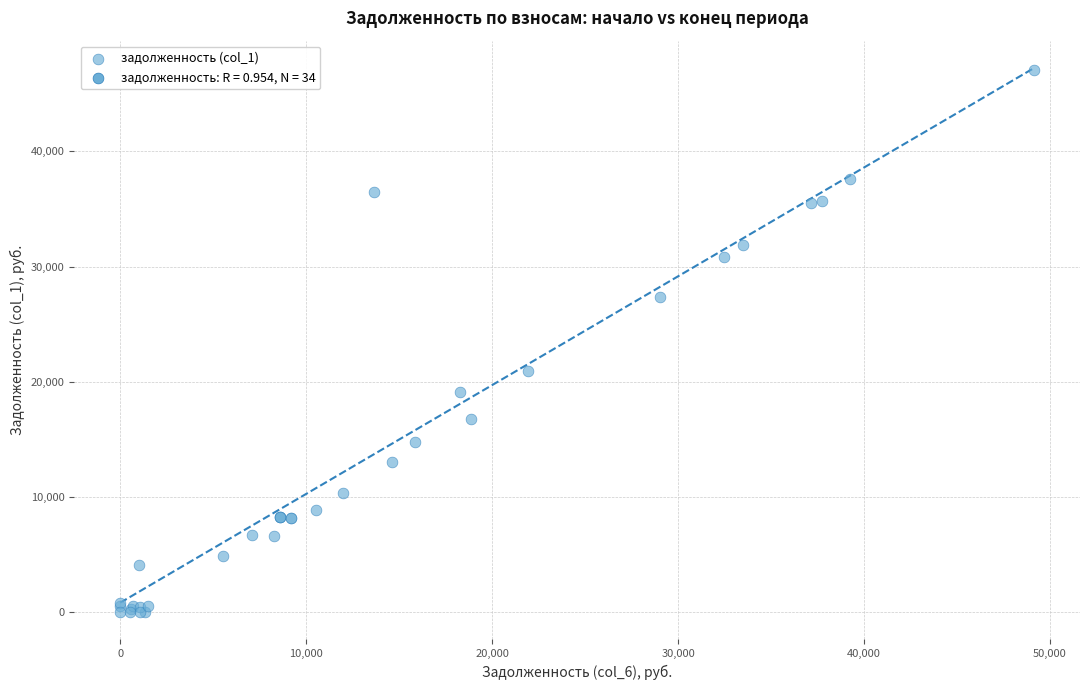

What Y value in the scatter plot is closest to 23547?

20928.0